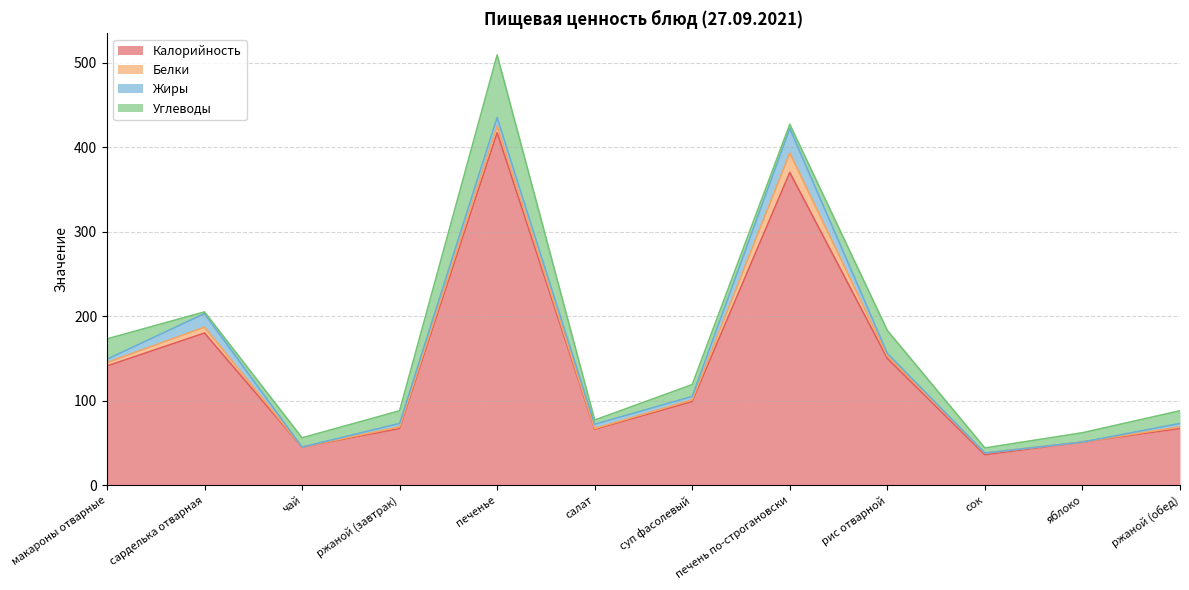

Does the chart have visible grid lines?

Yes